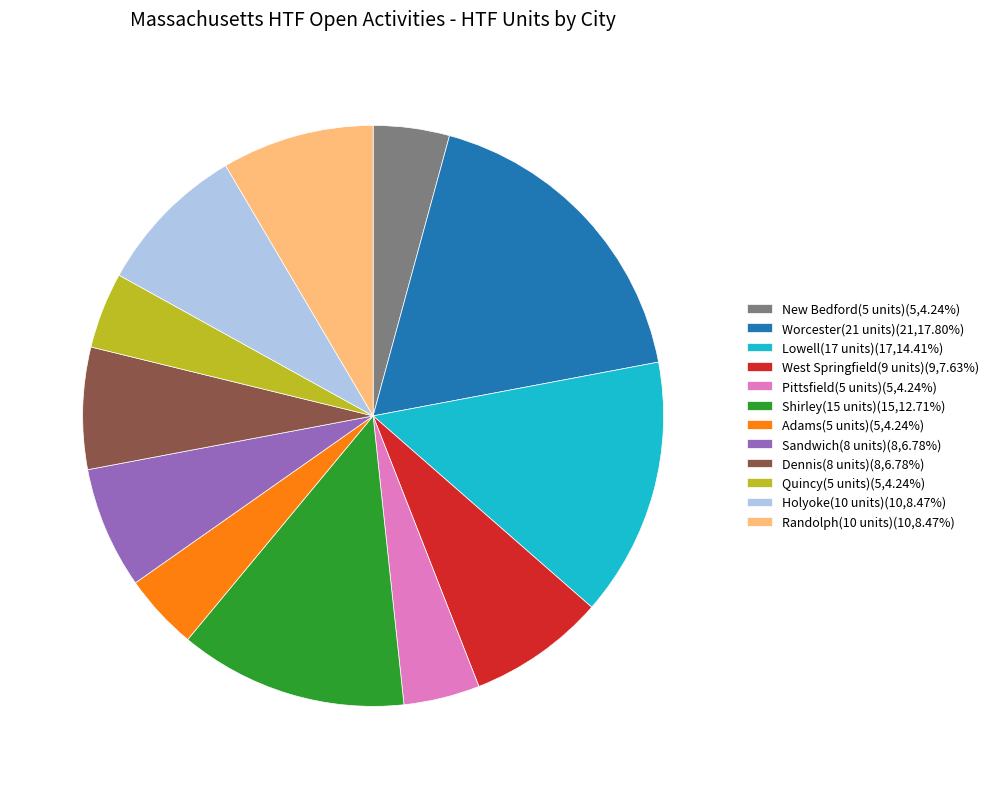

Does Lowell(17 units) account for over 50% of the chart?

No